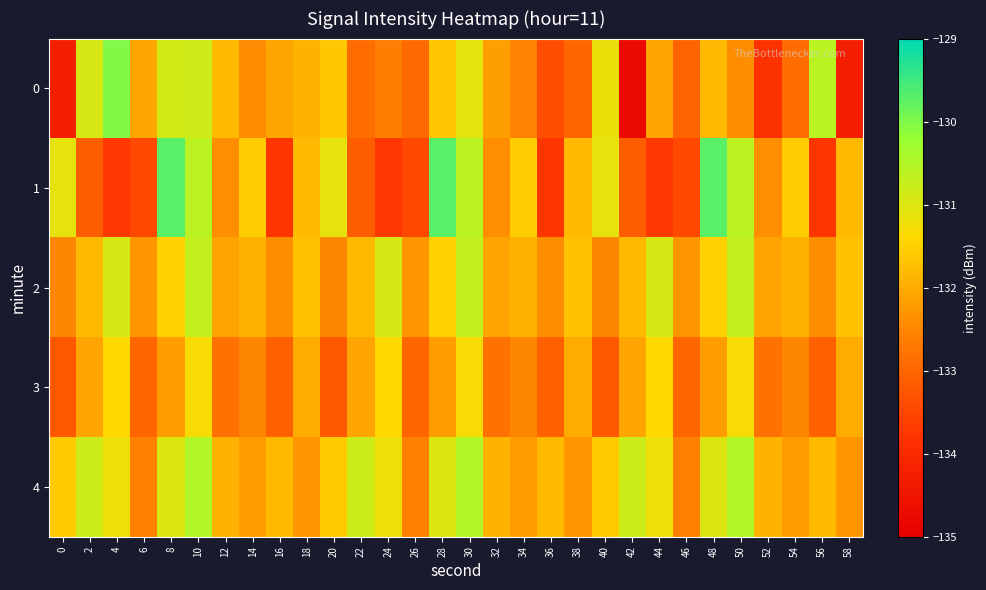

Reading left to right, what are all the values shown in this chart?

0: 0=-134.3	2=-130.9	4=-130.0	6=-132.1	8=-130.9	10=-130.8	12=-131.8	14=-132.4	16=-132.1	18=-131.9	20=-131.6	22=-132.9	24=-132.6	26=-132.9	28=-131.7	30=-131.1	32=-132.2	34=-132.6	36=-133.4	38=-133.0	40=-131.2	42=-134.8	44=-132.1	46=-133.0	48=-131.8	50=-132.4	52=-133.8	54=-132.9	56=-130.6	58=-134.3
1: 0=-131.1	2=-133.1	4=-133.7	6=-133.4	8=-129.7	10=-130.6	12=-132.4	14=-131.6	16=-133.7	18=-131.8	20=-131.1	22=-133.1	24=-133.7	26=-133.4	28=-129.7	30=-130.6	32=-132.4	34=-131.6	36=-133.7	38=-131.8	40=-131.1	42=-133.1	44=-133.7	46=-133.4	48=-129.7	50=-130.6	52=-132.4	54=-131.6	56=-133.7	58=-131.8
2: 0=-132.5	2=-131.8	4=-130.9	6=-132.3	8=-131.5	10=-130.7	12=-132.1	14=-131.9	16=-132.4	18=-131.7	20=-132.5	22=-131.8	24=-130.9	26=-132.3	28=-131.5	30=-130.7	32=-132.1	34=-131.9	36=-132.4	38=-131.7	40=-132.5	42=-131.8	44=-130.9	46=-132.3	48=-131.5	50=-130.7	52=-132.1	54=-131.9	56=-132.4	58=-131.7
3: 0=-133.2	2=-132.1	4=-131.4	6=-133.0	8=-132.2	10=-131.3	12=-132.8	14=-132.5	16=-133.1	18=-132.0	20=-133.2	22=-132.1	24=-131.4	26=-133.0	28=-132.2	30=-131.3	32=-132.8	34=-132.5	36=-133.1	38=-132.0	40=-133.2	42=-132.1	44=-131.4	46=-133.0	48=-132.2	50=-131.3	52=-132.8	54=-132.5	56=-133.1	58=-132.0
4: 0=-131.6	2=-130.8	4=-131.2	6=-132.6	8=-131.0	10=-130.5	12=-131.9	14=-132.2	16=-131.8	18=-132.3	20=-131.6	22=-130.8	24=-131.2	26=-132.6	28=-131.0	30=-130.5	32=-131.9	34=-132.2	36=-131.8	38=-132.3	40=-131.6	42=-130.8	44=-131.2	46=-132.6	48=-131.0	50=-130.5	52=-131.9	54=-132.2	56=-131.8	58=-132.3